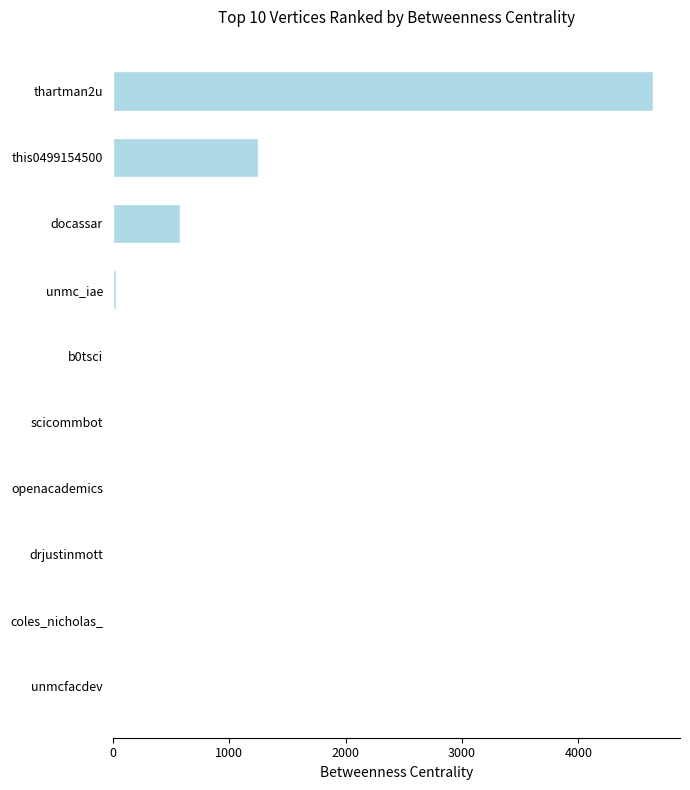

True or false: the data shows 6.7 at b0tsci.

True